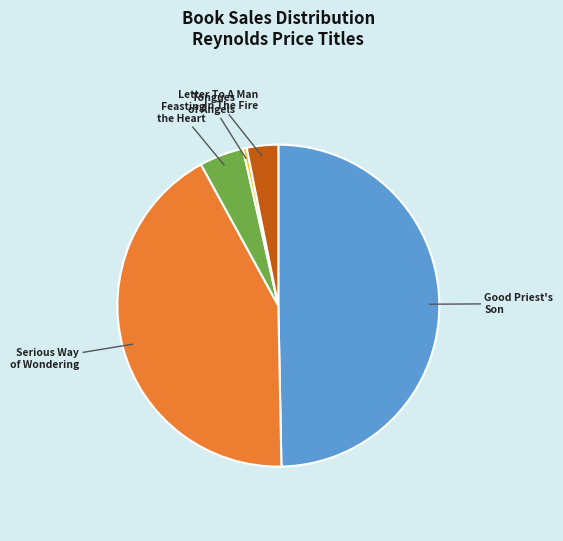

Combined, do Good Priest's Son and Serious Way of Wondering account for over 50%?

Yes